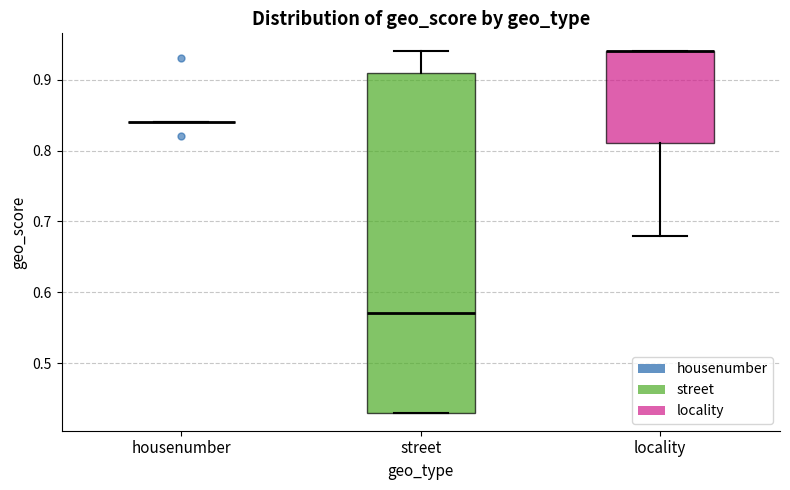

Where is the lower edge of the box for locality on the y-axis? The values are not printed on the chart, so give them approximately, as read against the axis.

0.81